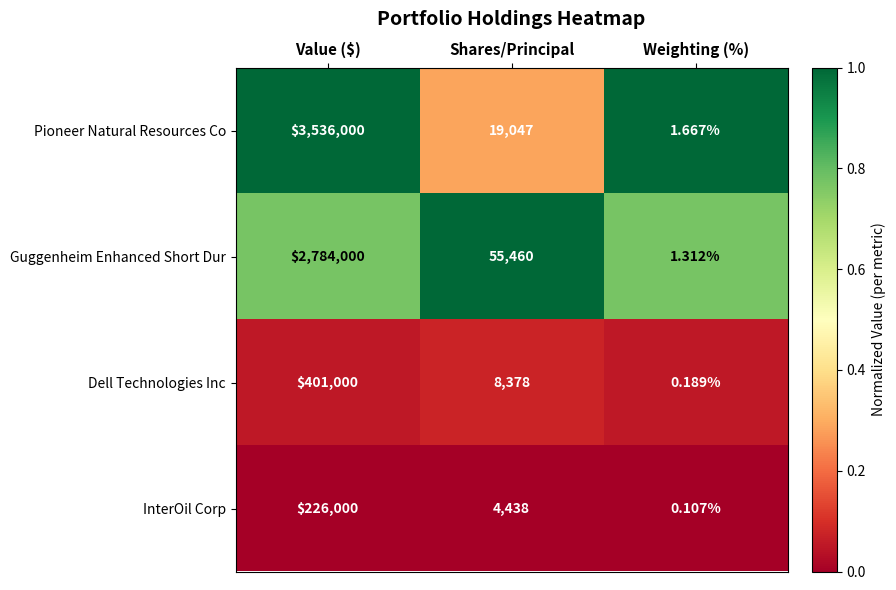

Rank the categories by Pioneer Natural Resources Co value from highest to lowest.

Value ($), Shares/Principal, Weighting (%)